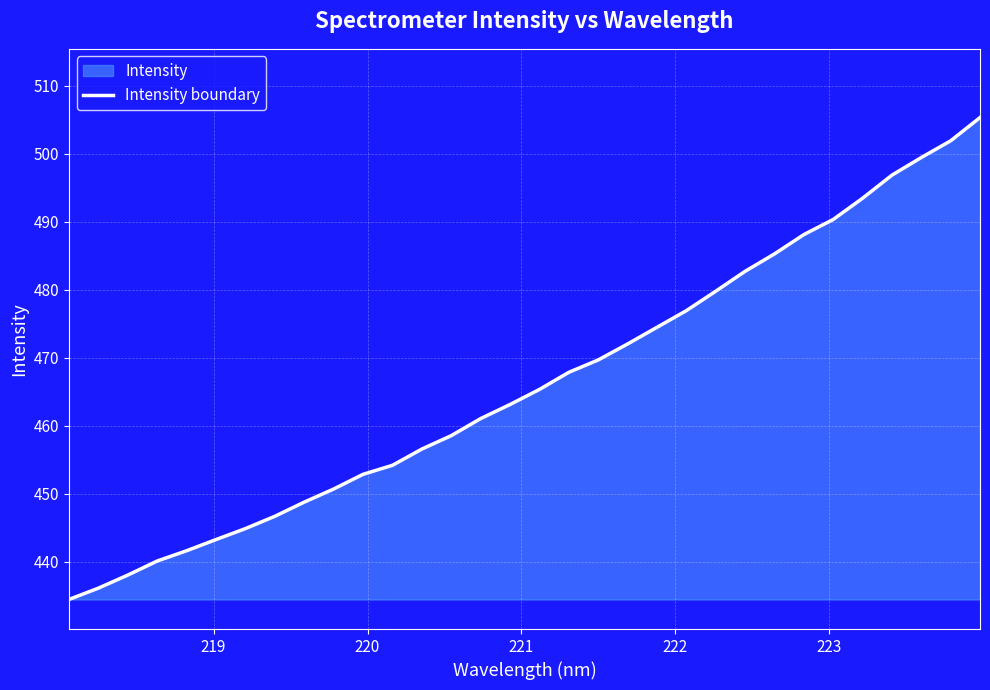

What is the difference between the maximum and minimum values?

70.9